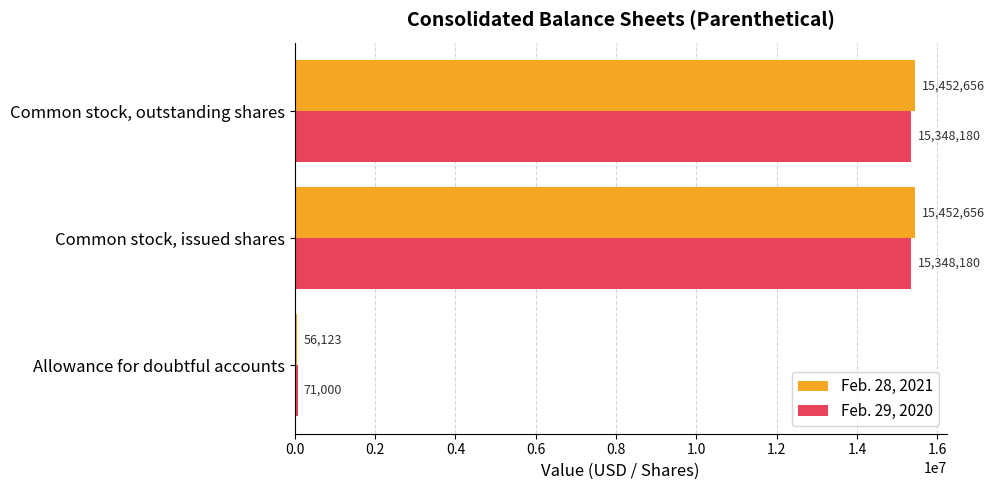

What is the lowest value of the Feb. 28, 2021 series?

56123